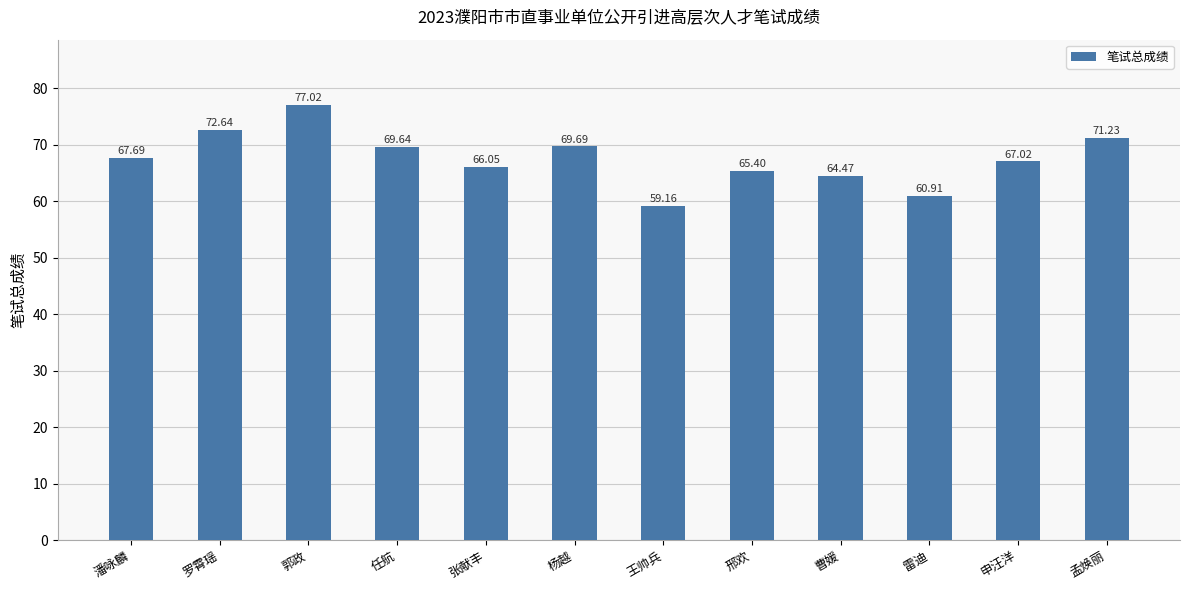

List the labels in order of value, largest first.

郭政, 罗霄瑶, 孟焕丽, 杨越, 任航, 潘咏麟, 申汪洋, 张献丰, 邢欢, 曹媛, 雷迪, 王帅兵